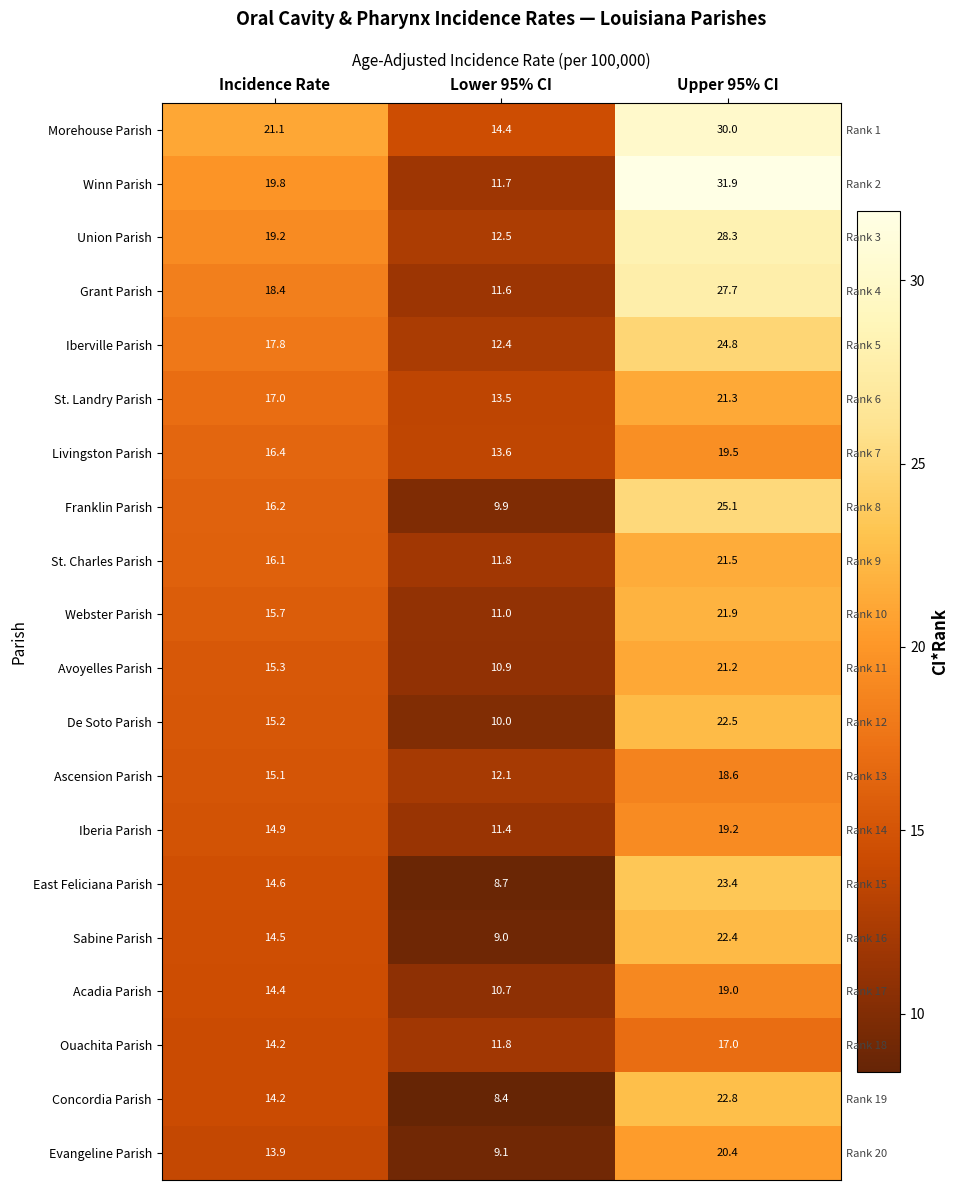

What is the sum of all Livingston Parish values?

49.5